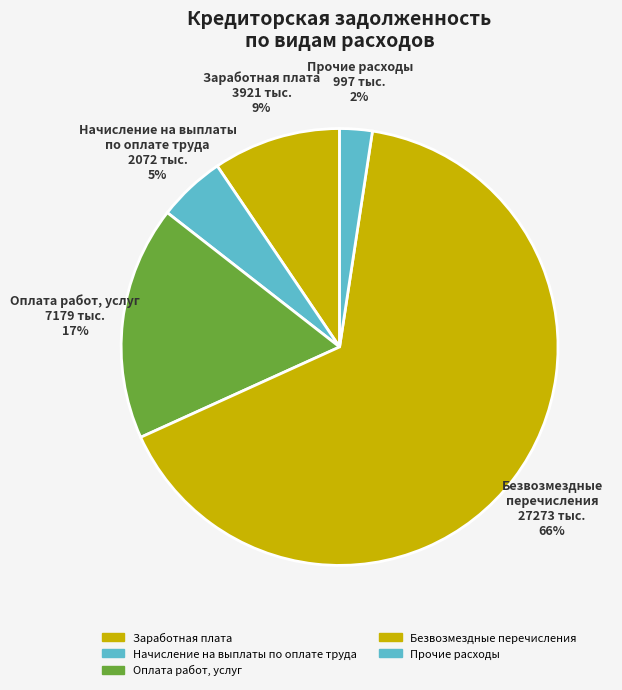

How many segments does this pie chart have?

5